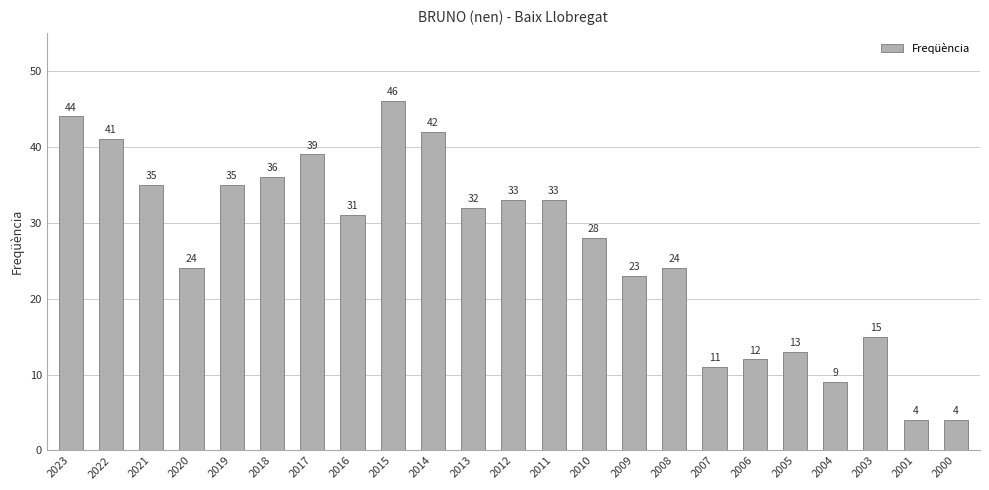

What is the value of the 21st bar from the left?

15